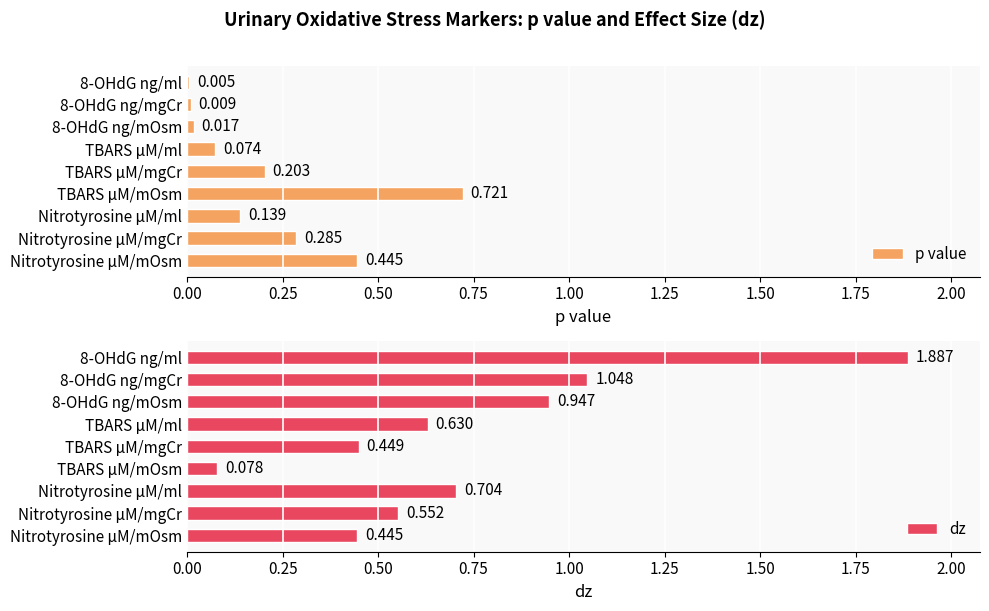

Which category has the highest value in the p value series?

TBARS µM/mOsm